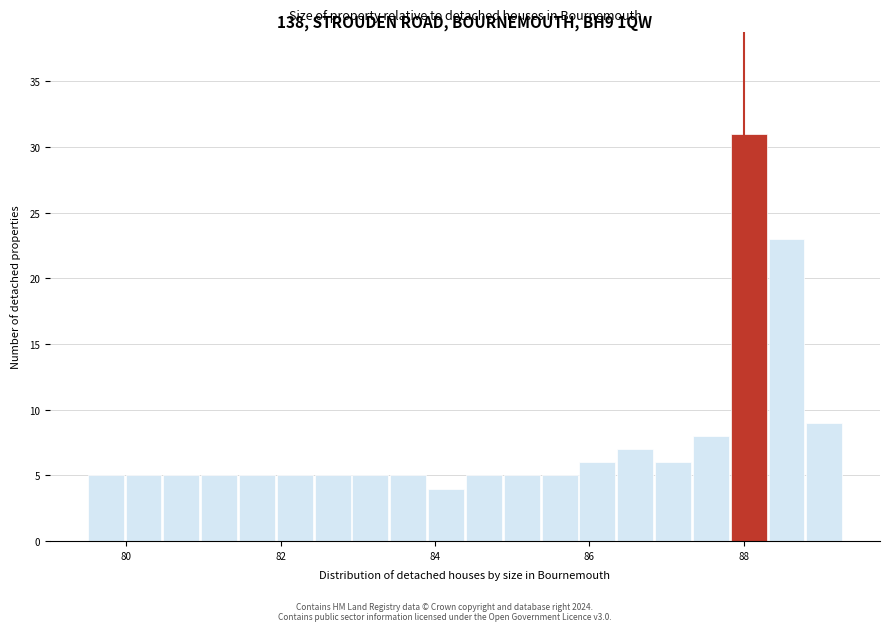

Read against the x-axis, roughly where is the centre of the tallest bar?

88.0